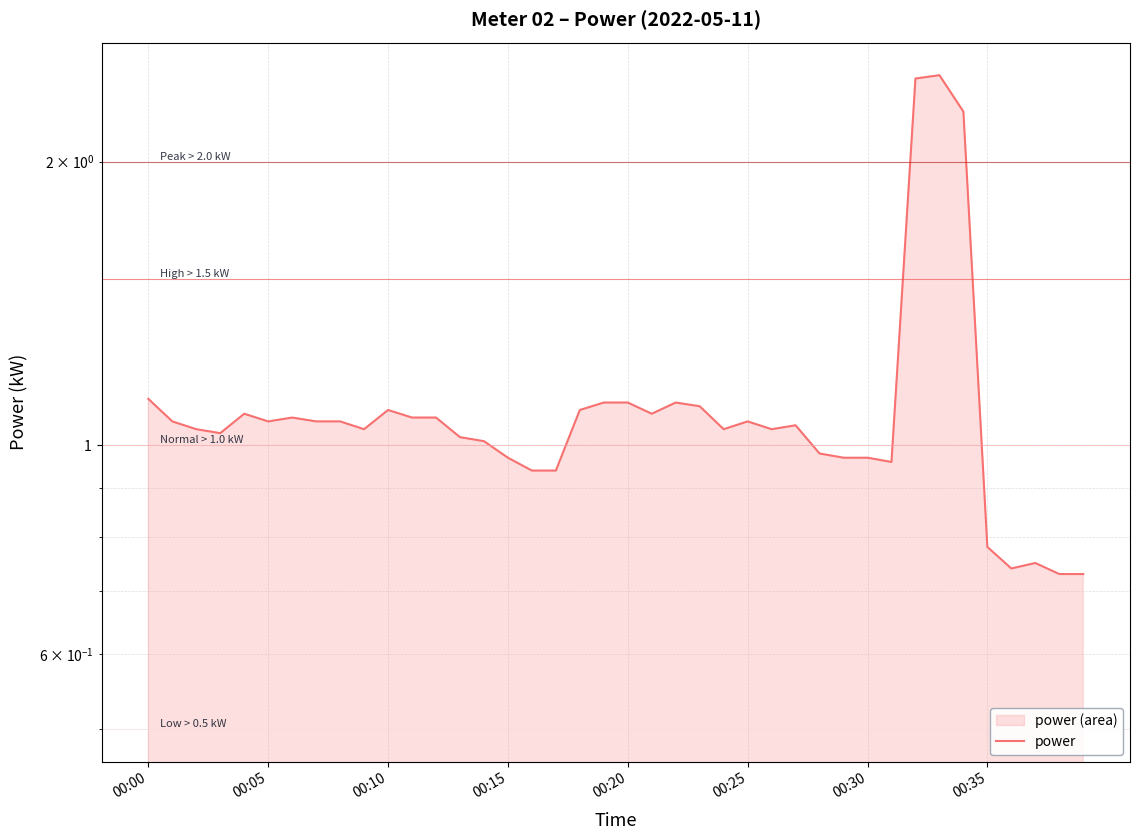

The value at 31 is 0.2. True or false?

False